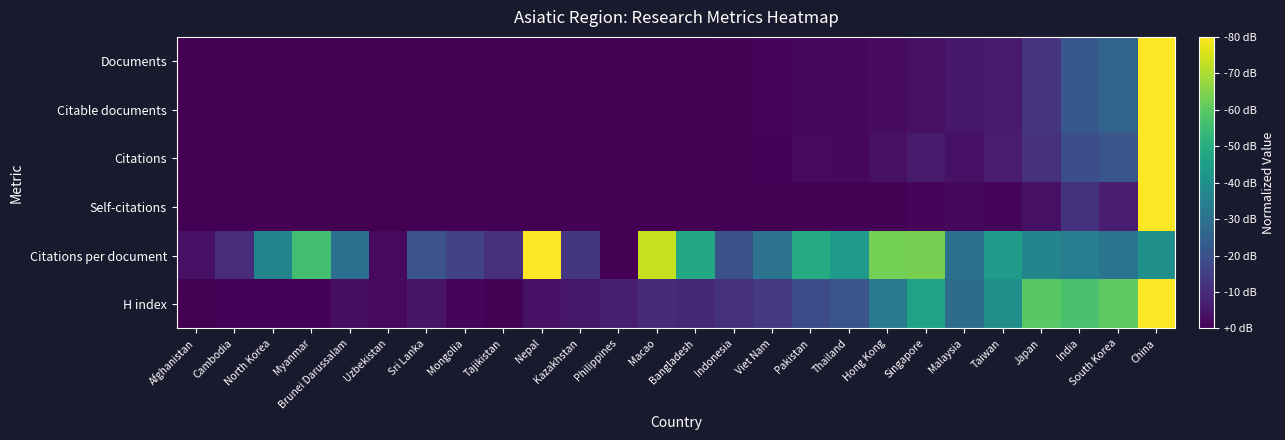

At which category does the chart reach its minimum across all series?

Afghanistan